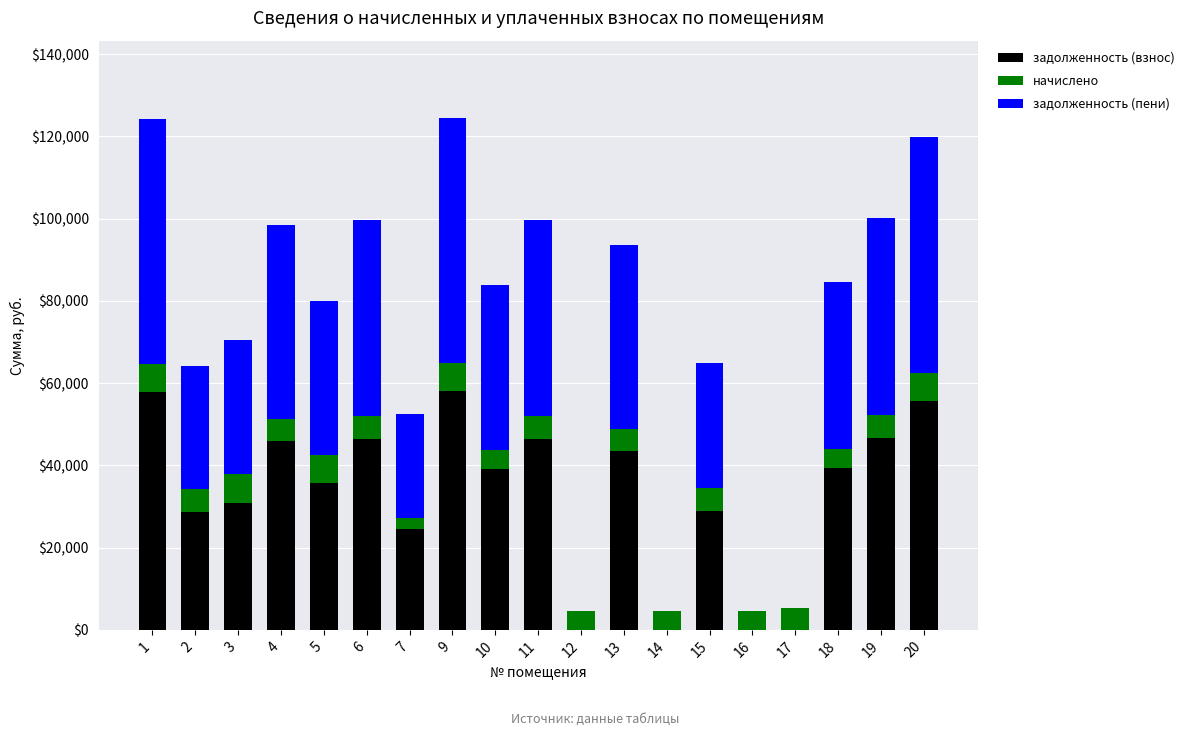

What is the sum of all задолженность (взнос) values?

627083.7